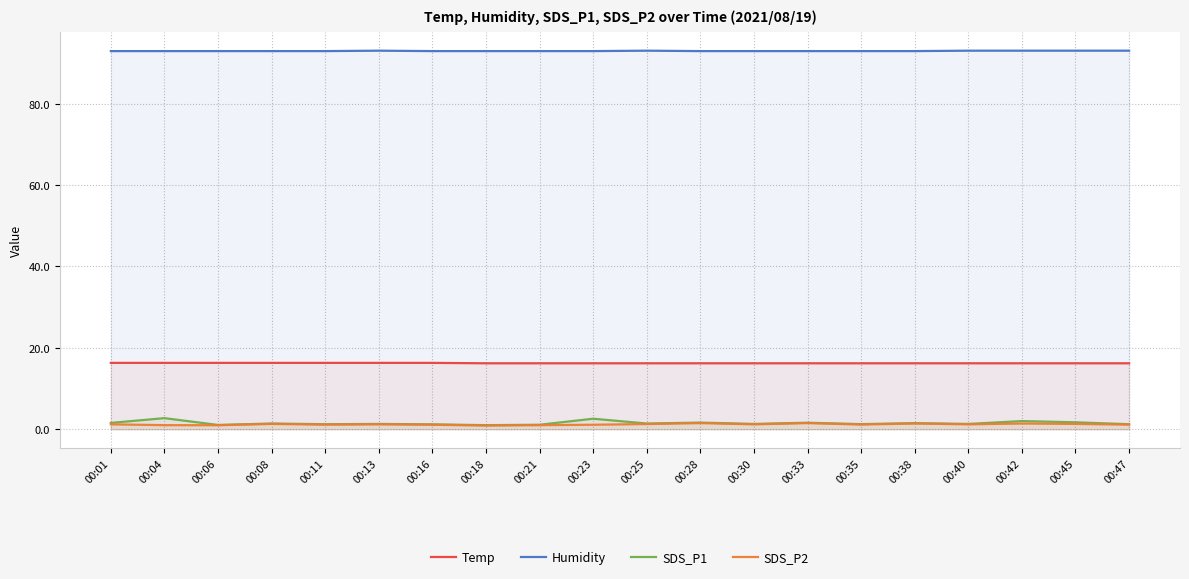

The Humidity series shows 92.9 at 00:33. True or false?

True